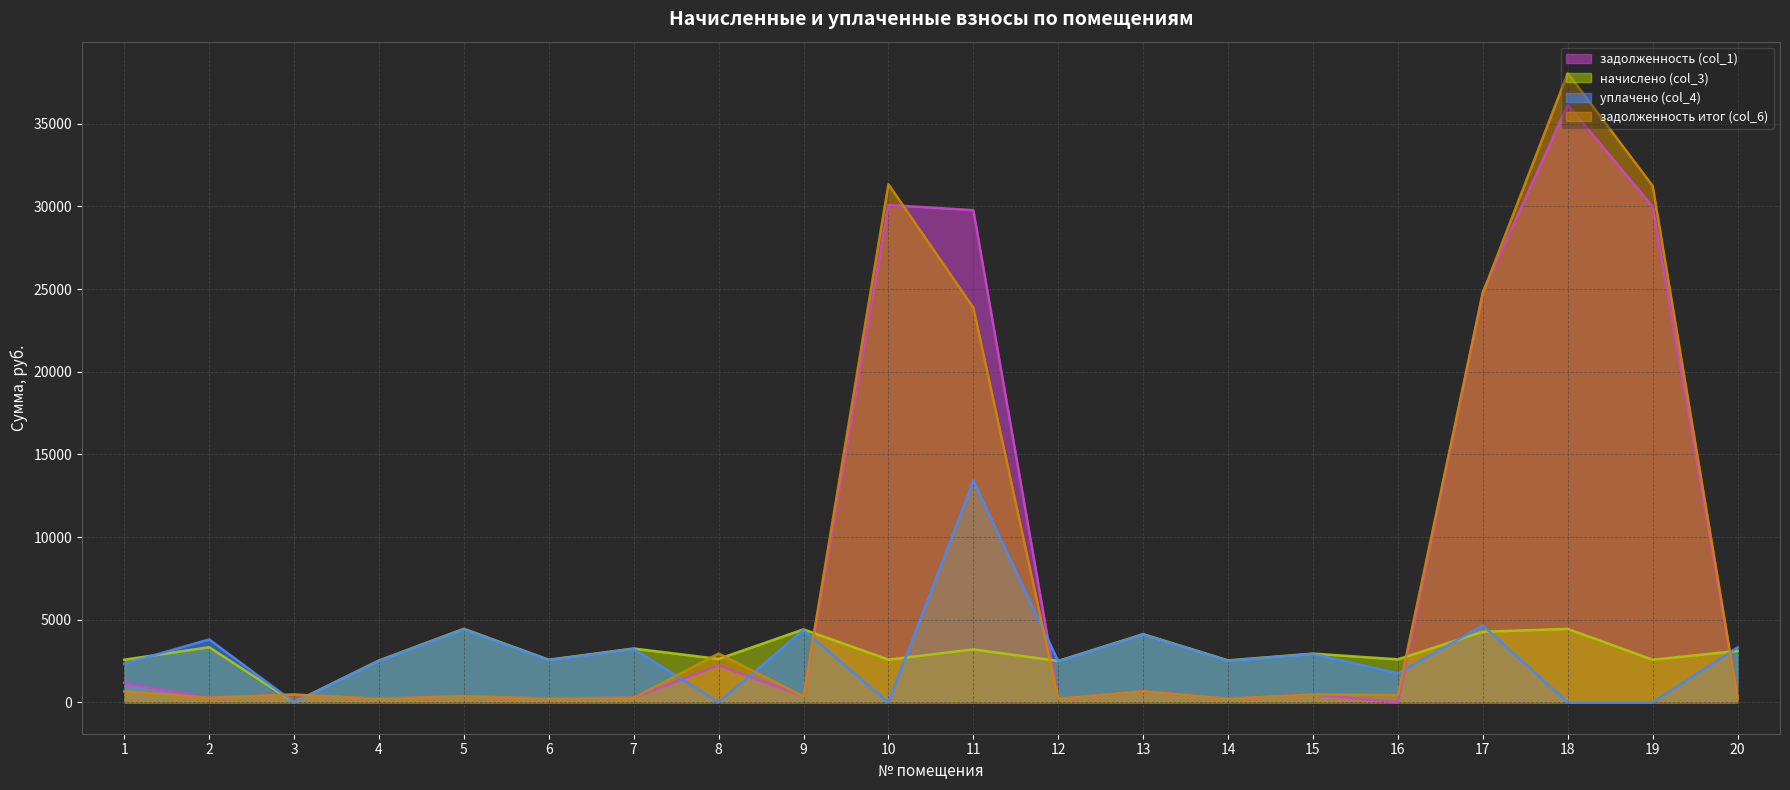

Where does the задолженность итог (col_6) series first go above 463?

1